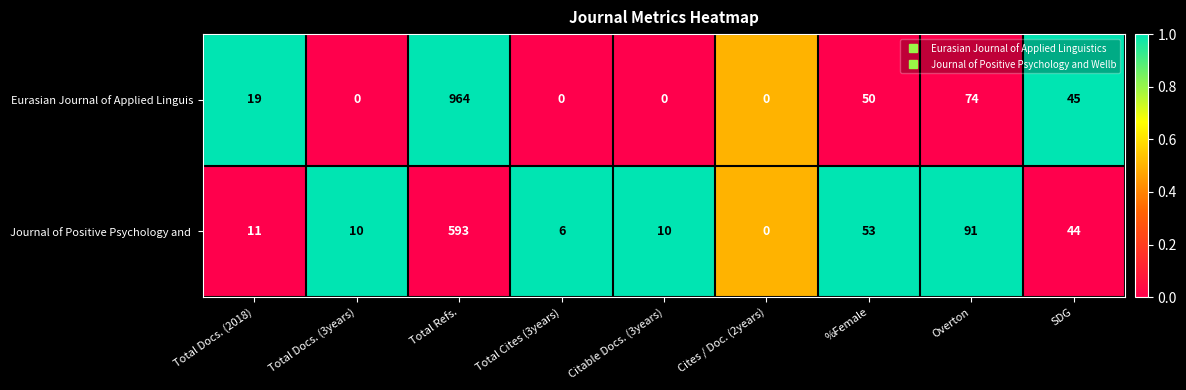

At which label is Eurasian Journal of Applied Linguis closest to 482?

Overton